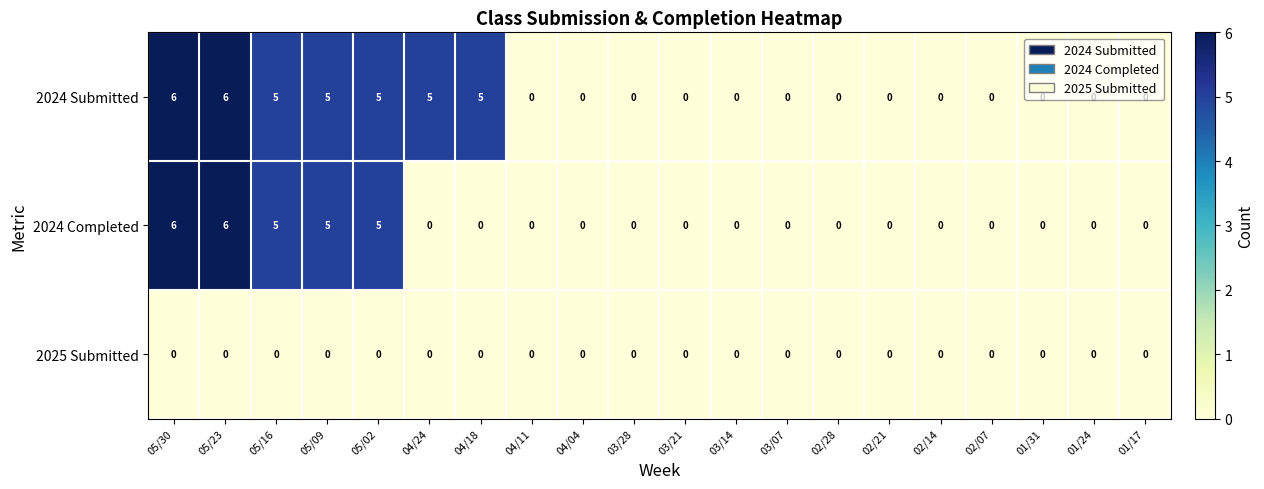

The 2024 Submitted series shows 2 at 05/23. True or false?

False